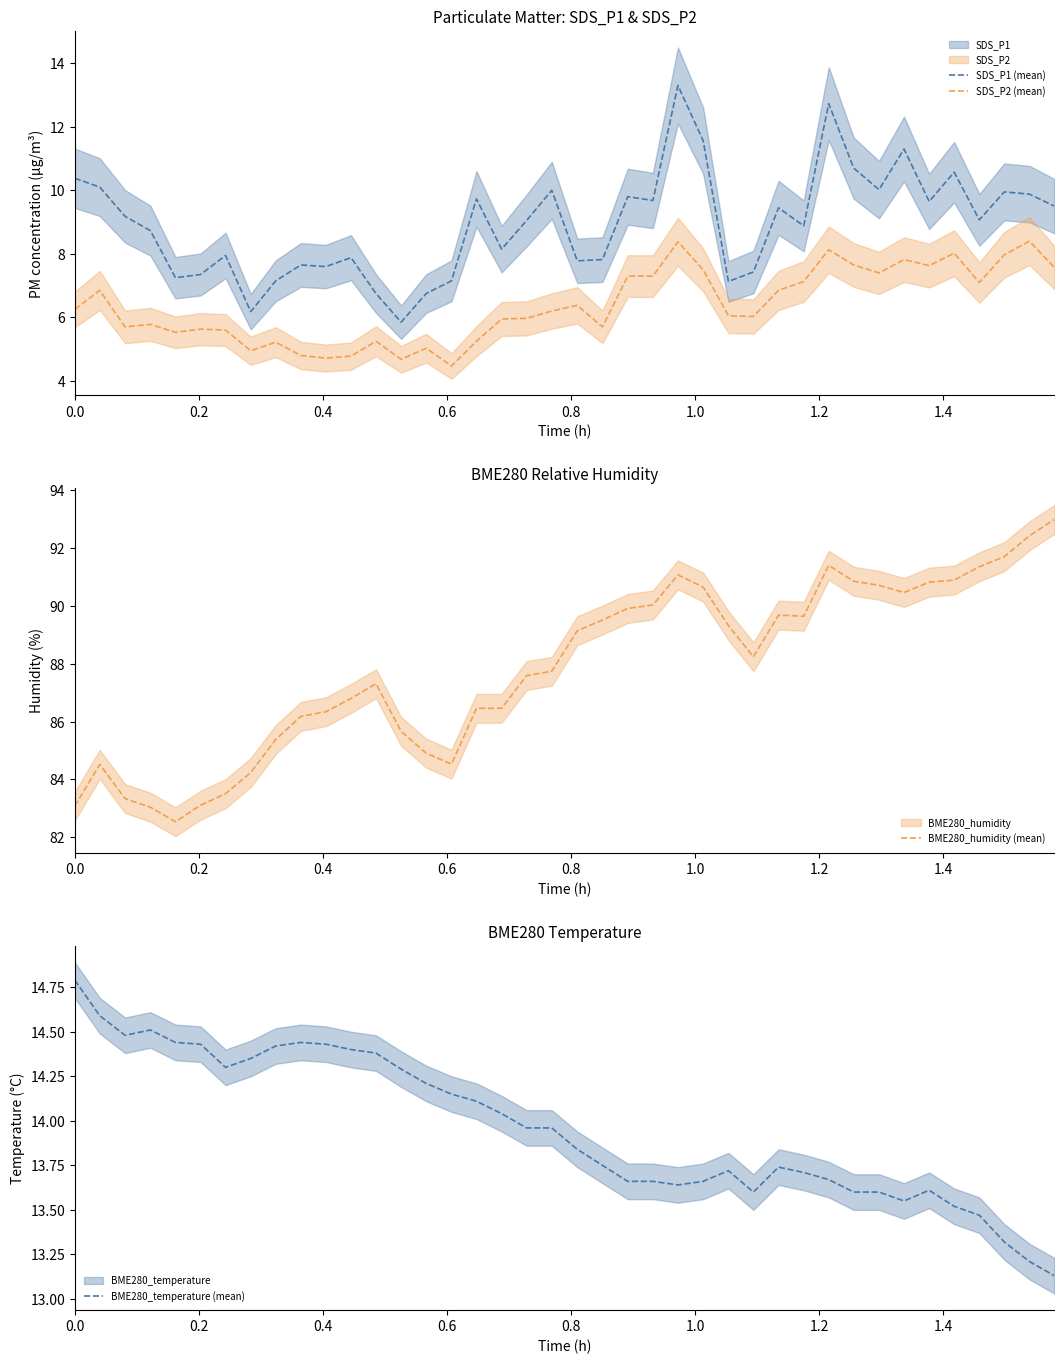

True or false: SDS_P1 (mean) and SDS_P2 (mean) cross at least once.

False